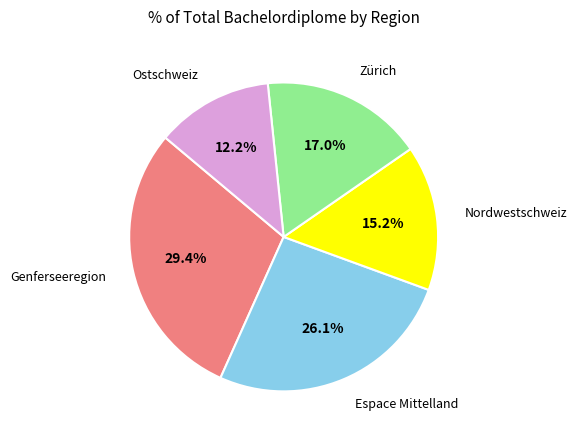

How many segments does this pie chart have?

5